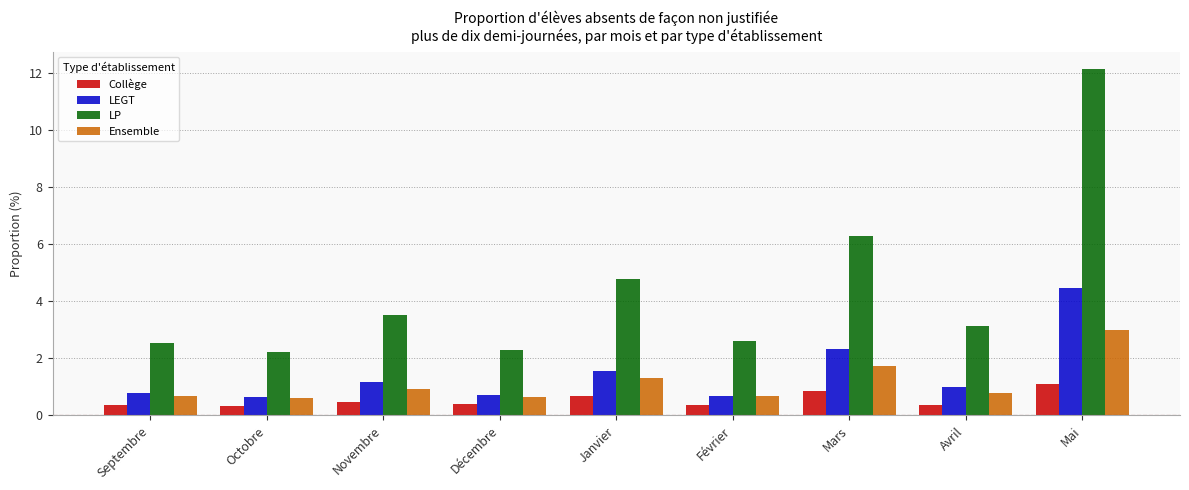

What is the sum of the Collège values at Mars and Février?

1.2